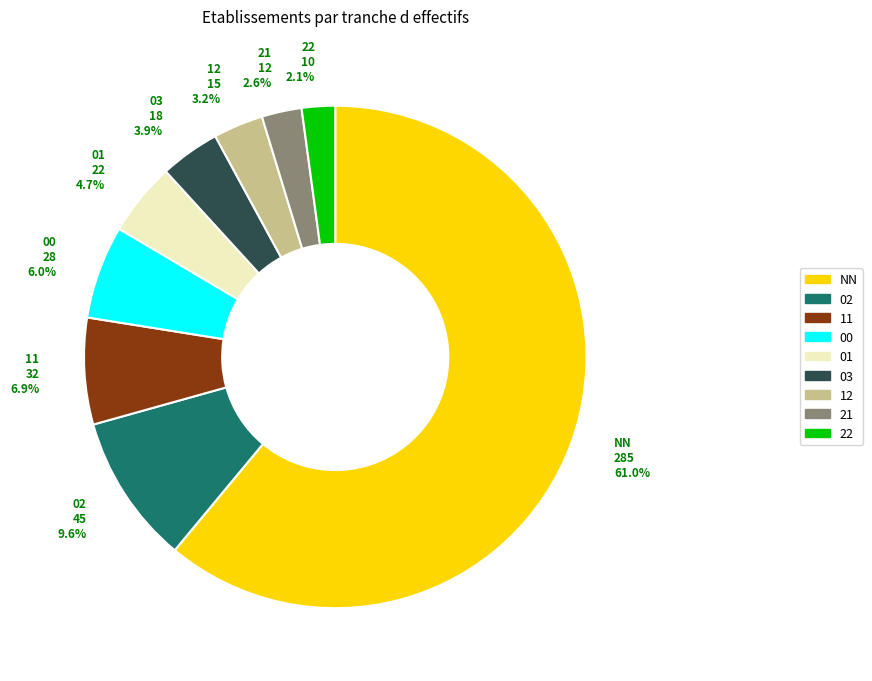

Which category accounts for the majority?

NN